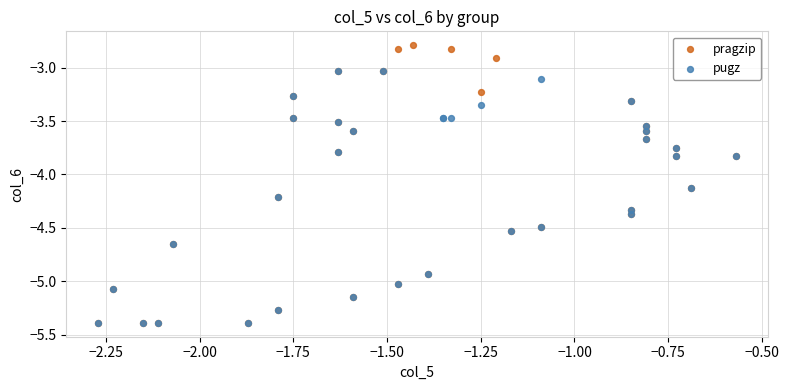

What are all the series names shown in the legend?

pragzip, pugz